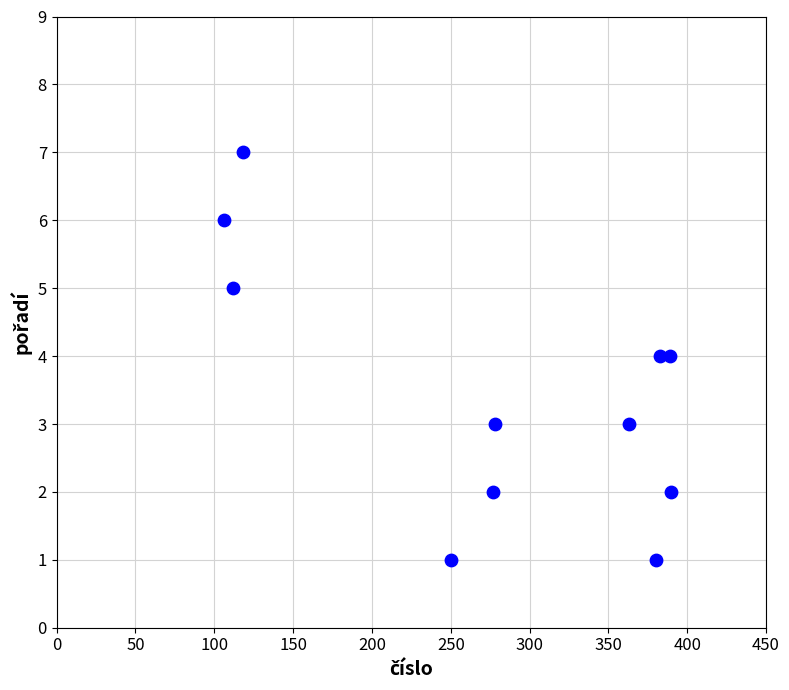

What is the average Y value?

3